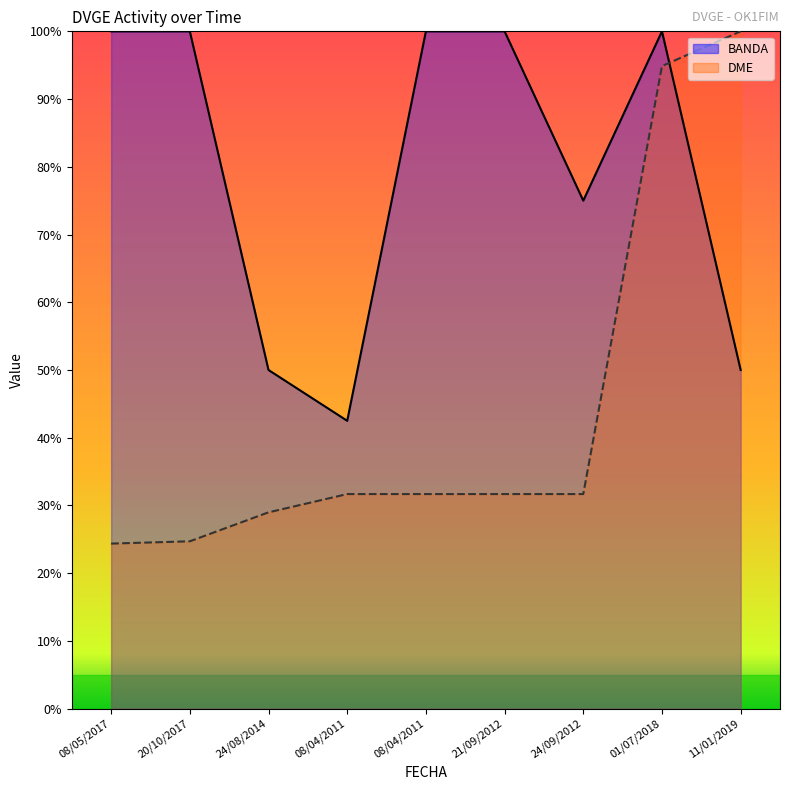

Is the value of BANDA at 21/09/2012 greater than the value of DME at 11/01/2019?

No